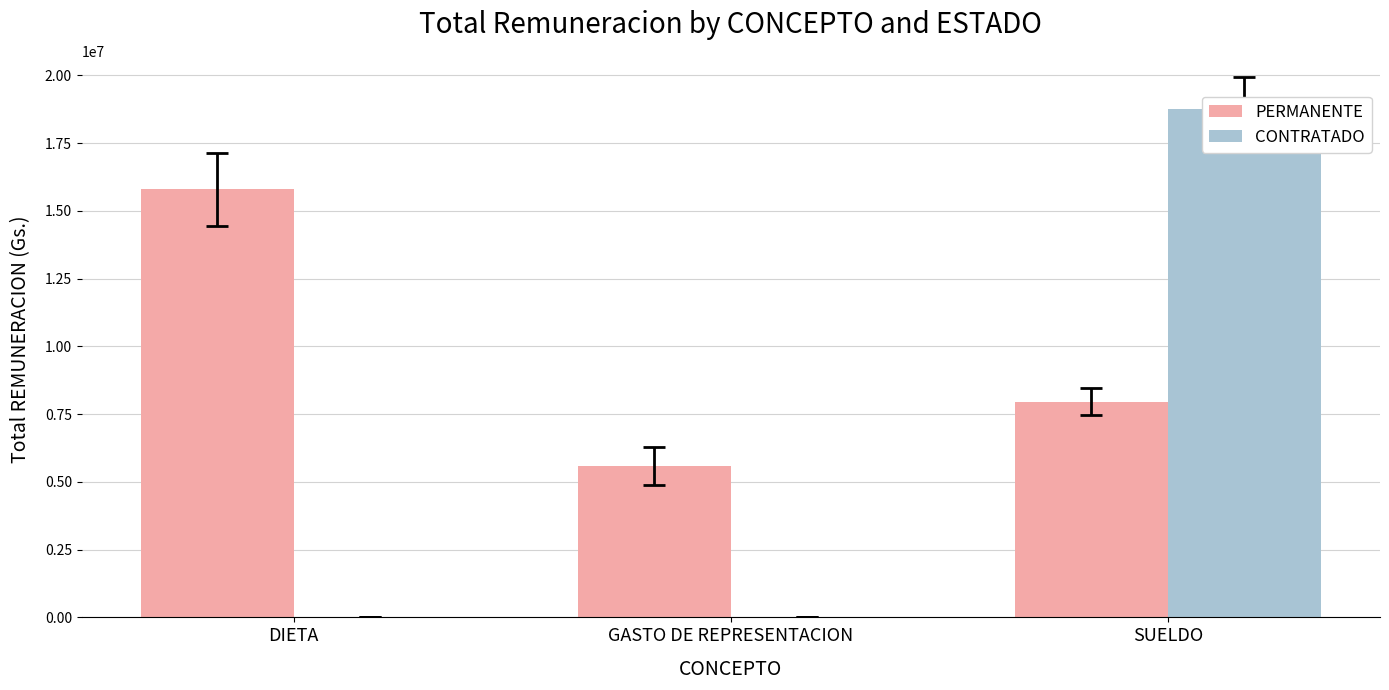

What is the spread (max minus min) of values at DIETA?

15800000